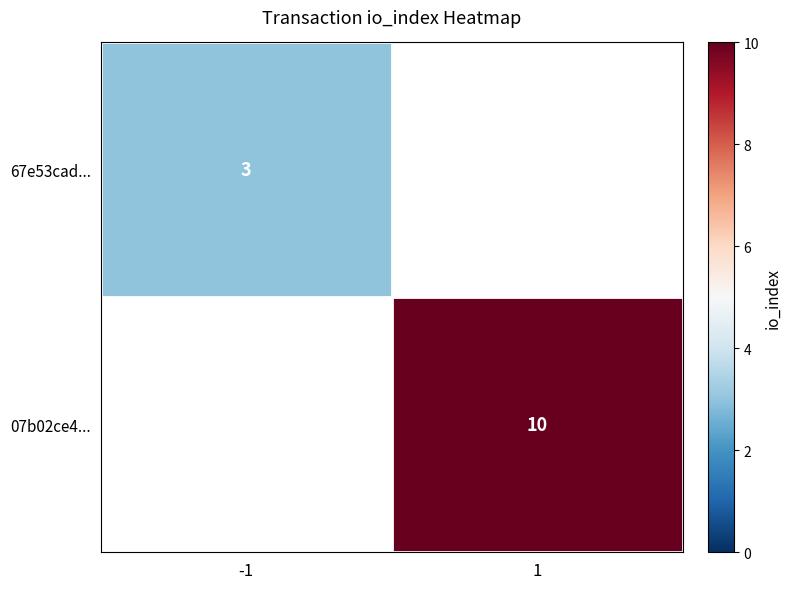

The value of 67e53cad... at -1 is 3. True or false?

True